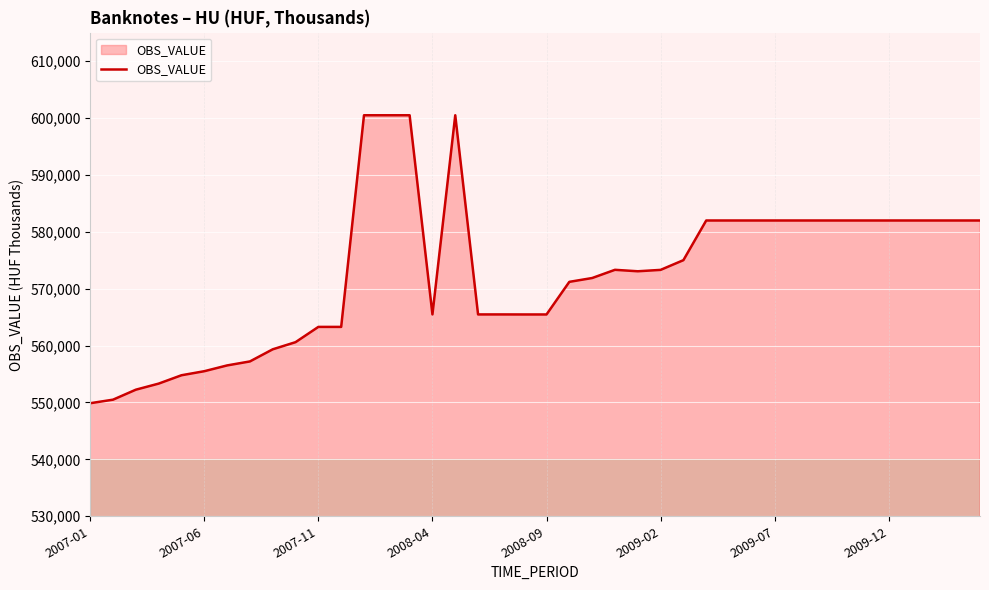

What is the greatest value displayed?

600480